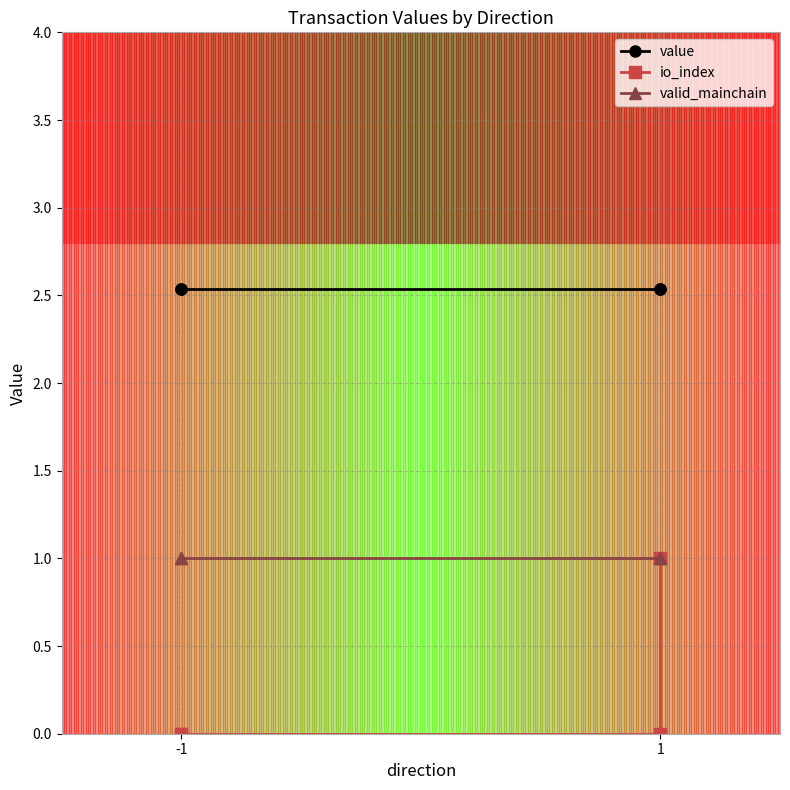

Rank the series by their maximum value, from highest to lowest.

value, io_index, valid_mainchain